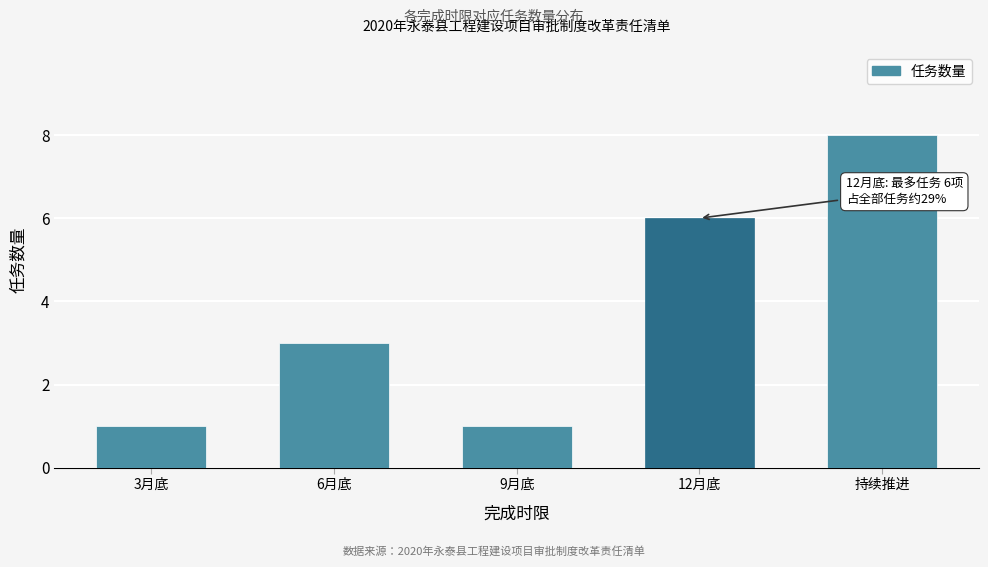

Reading right to left, extract all data points from this chart.

8	6	1	3	1